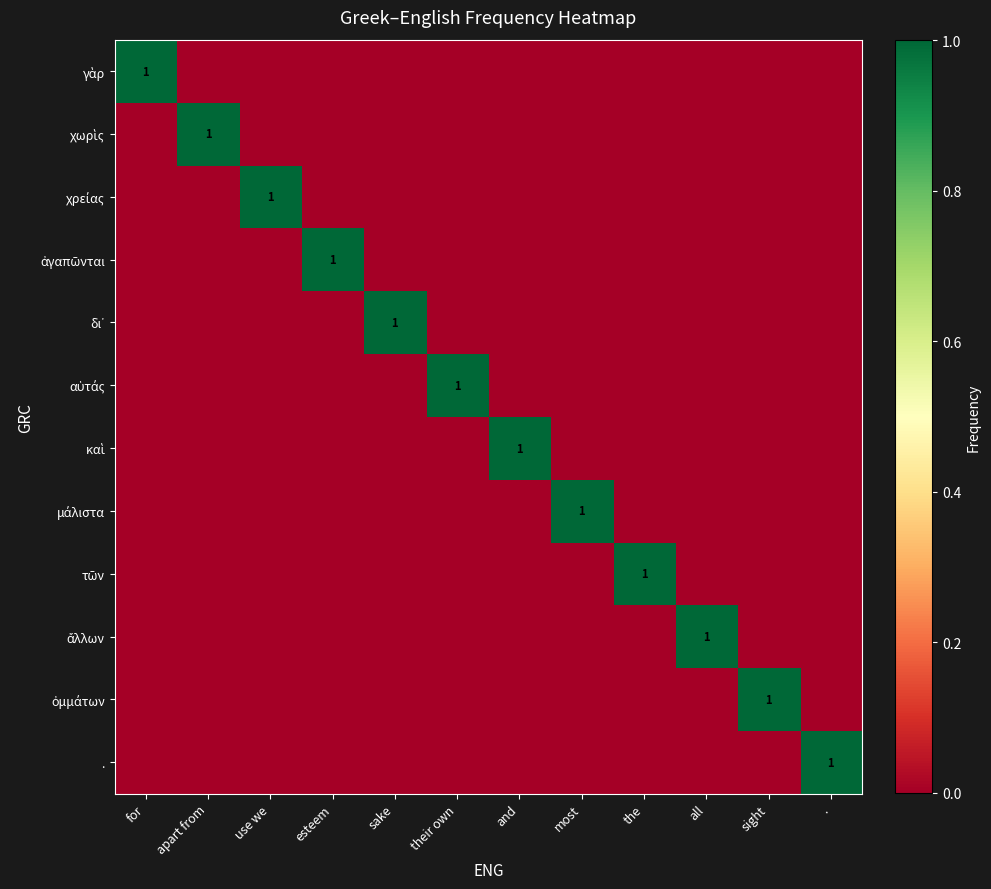

True or false: τῶν has a value of -1 at all.

False